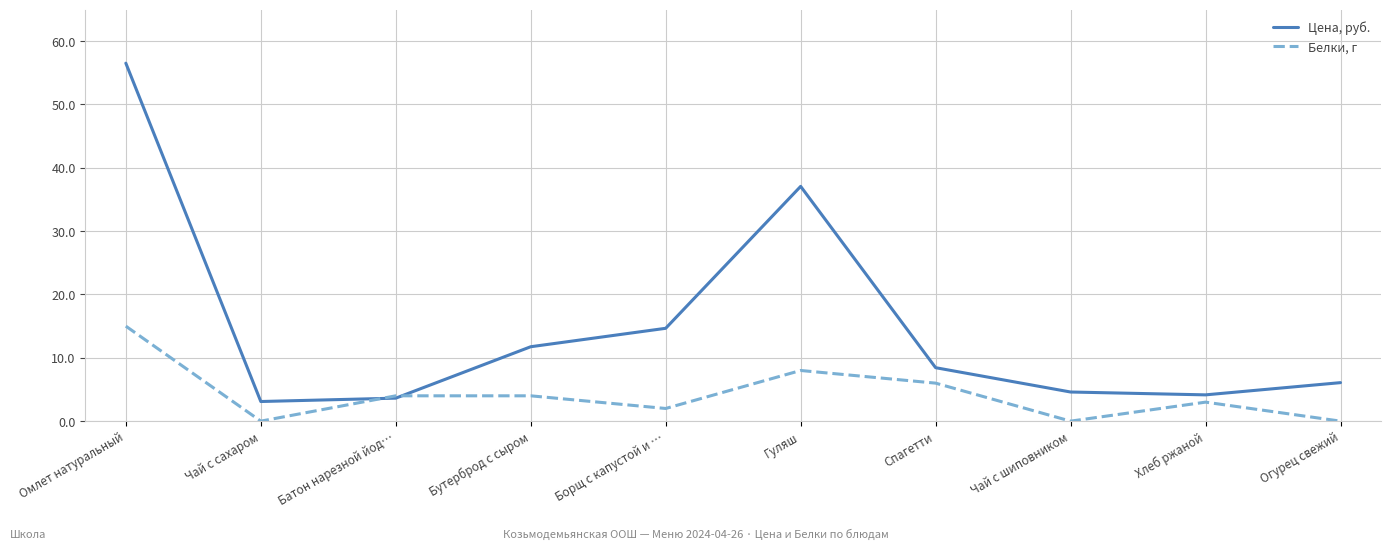

List the series in order of their overall mean, lowest first.

Белки, г, Цена, руб.